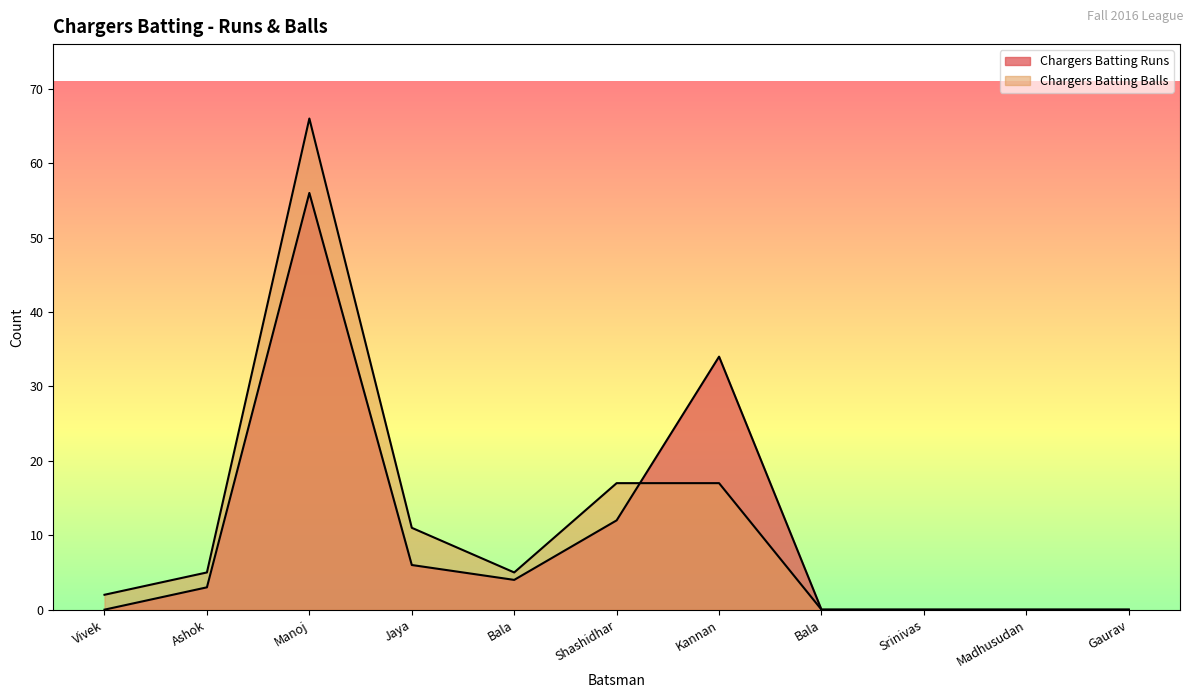

How many lines are shown in the chart?

2